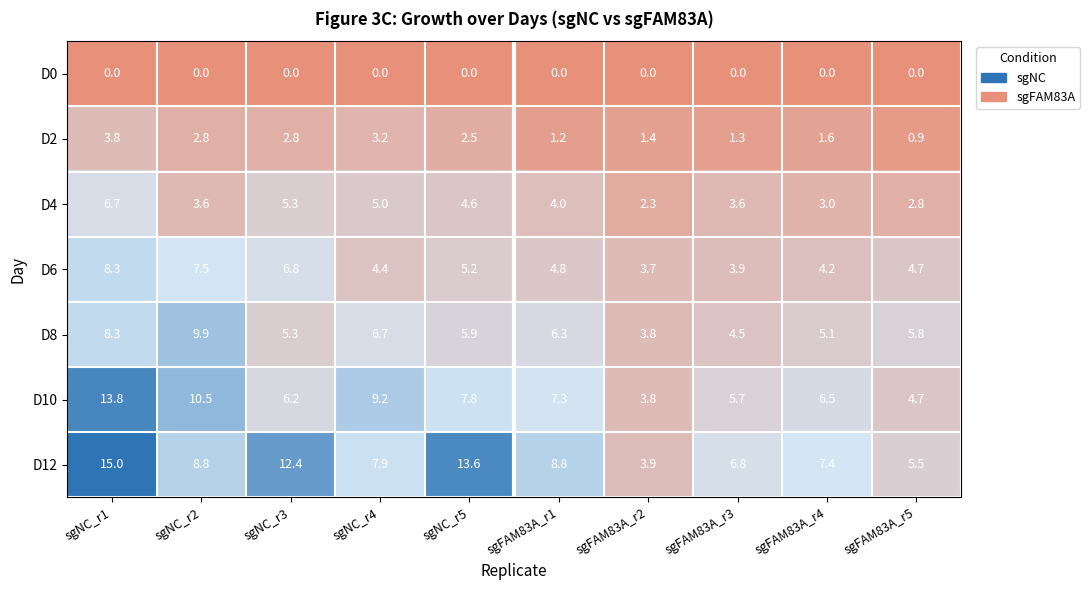

How many series are shown in this chart?

7